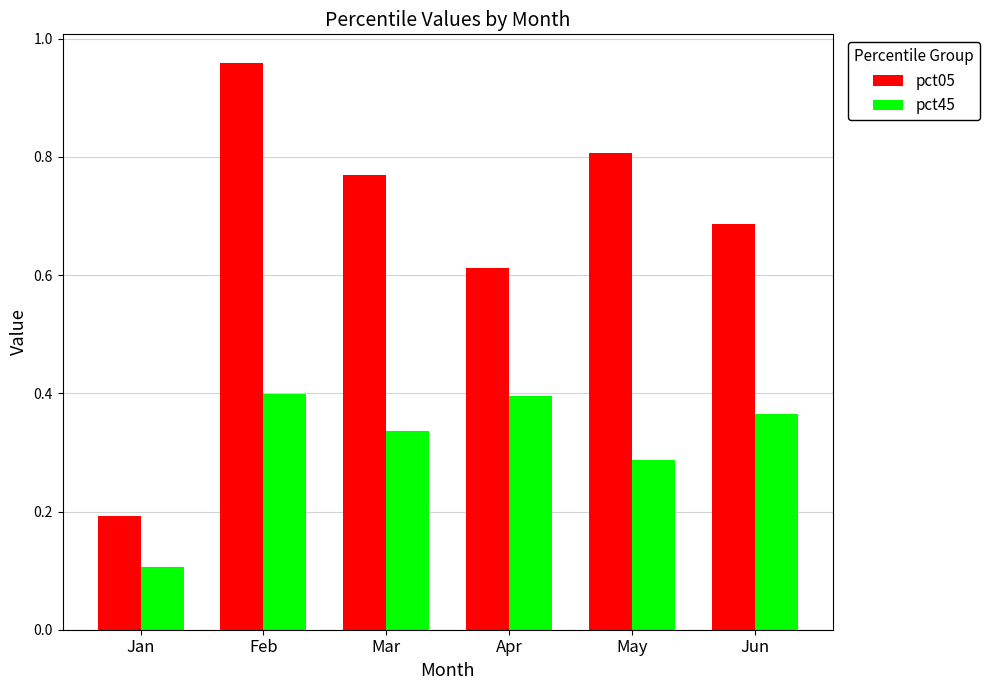

Which series has the largest range (max minus min)?

pct05